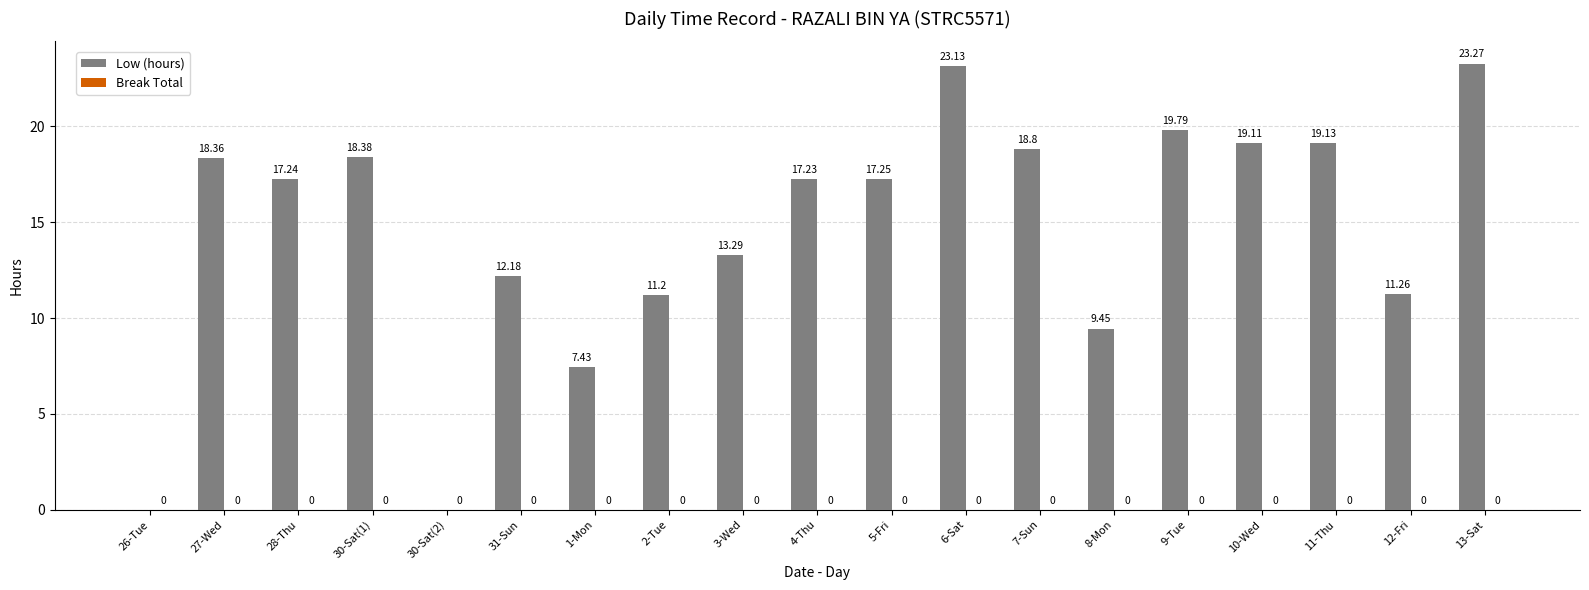

Approximately how many times larger is the value at 9-Tue compared to 12-Fri?

1.8